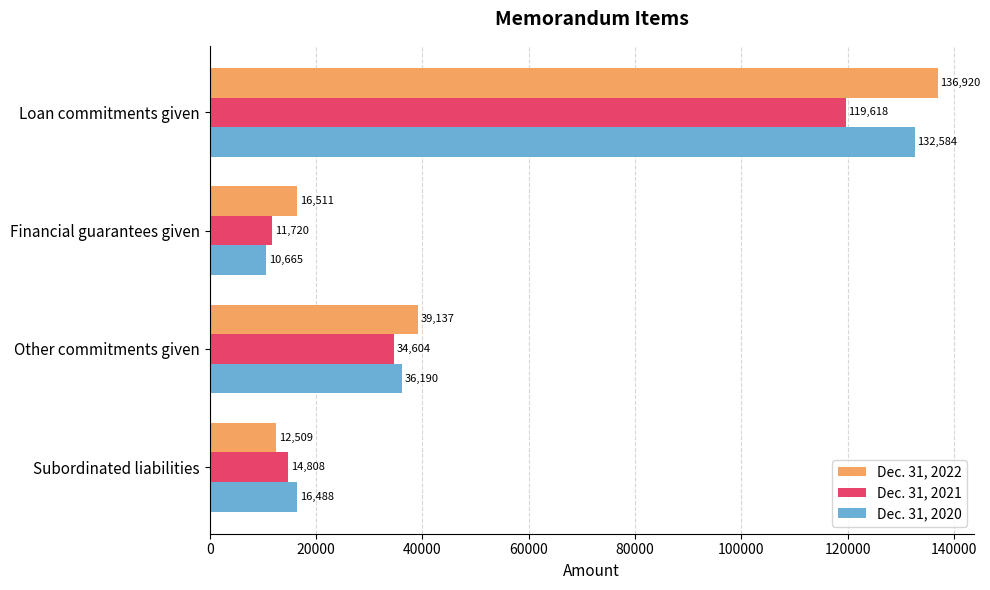

List the series in order of their peak value, lowest first.

Dec. 31, 2021, Dec. 31, 2020, Dec. 31, 2022